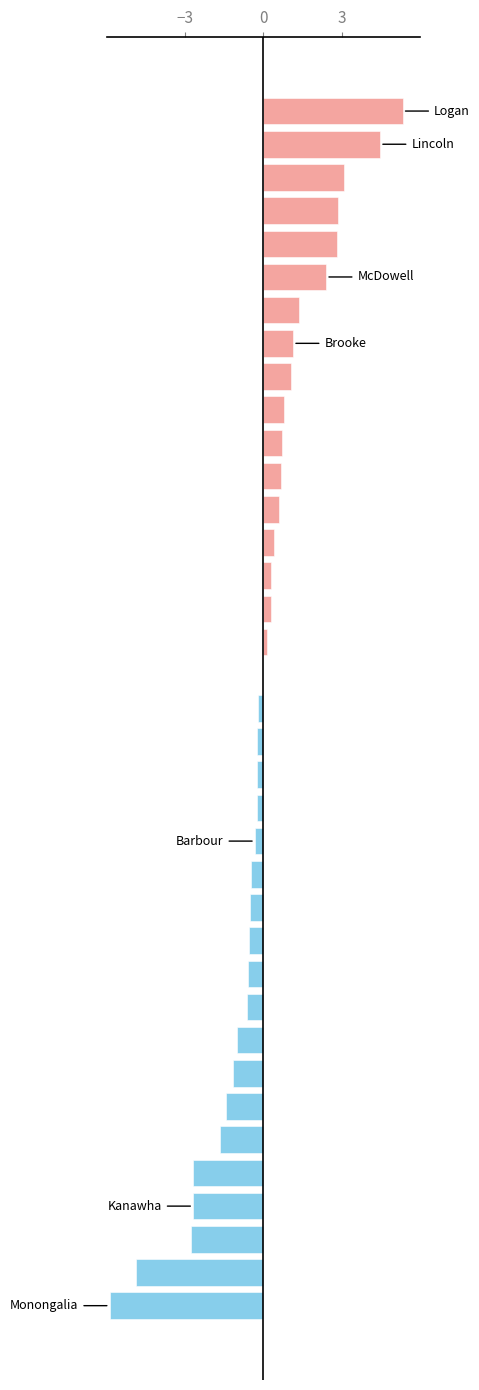

What is the greatest value displayed?

5.3